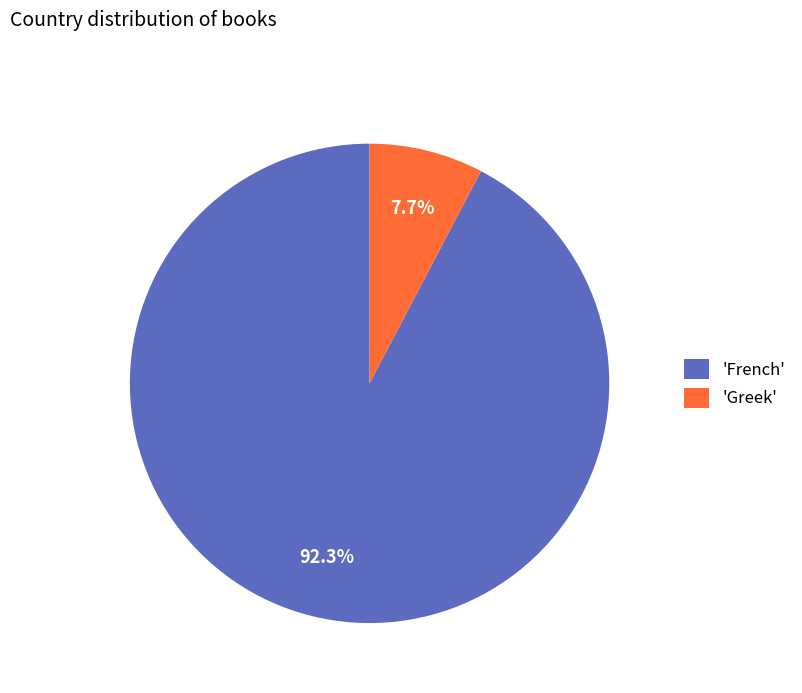

What percentage is NOT represented by 'French'?

7.7%